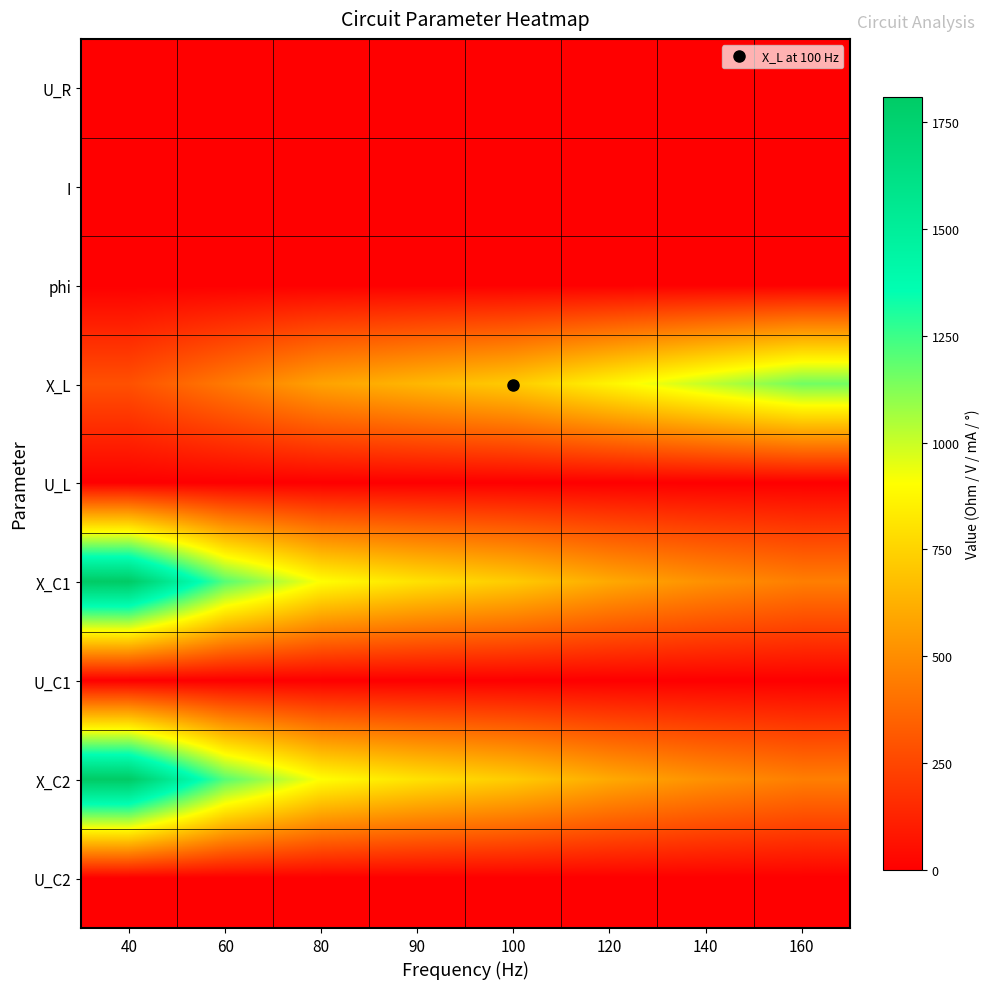

Which series changed the most between 90 and 140?

X_L